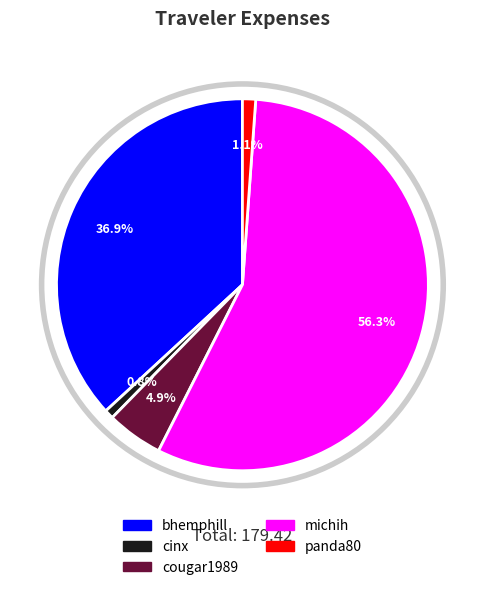

What is the ratio of the value at cougar1989 to the value at michih?

0.1